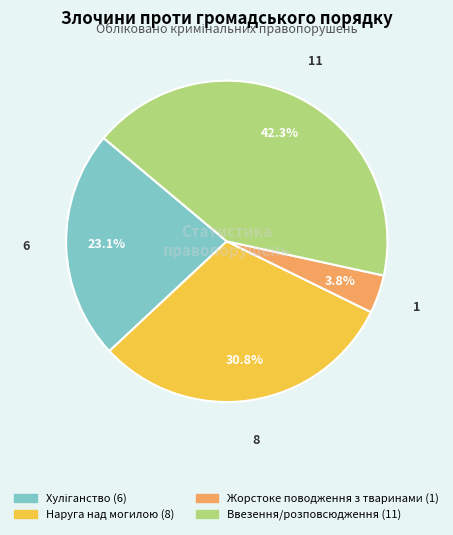

Does any single category account for the majority?

No